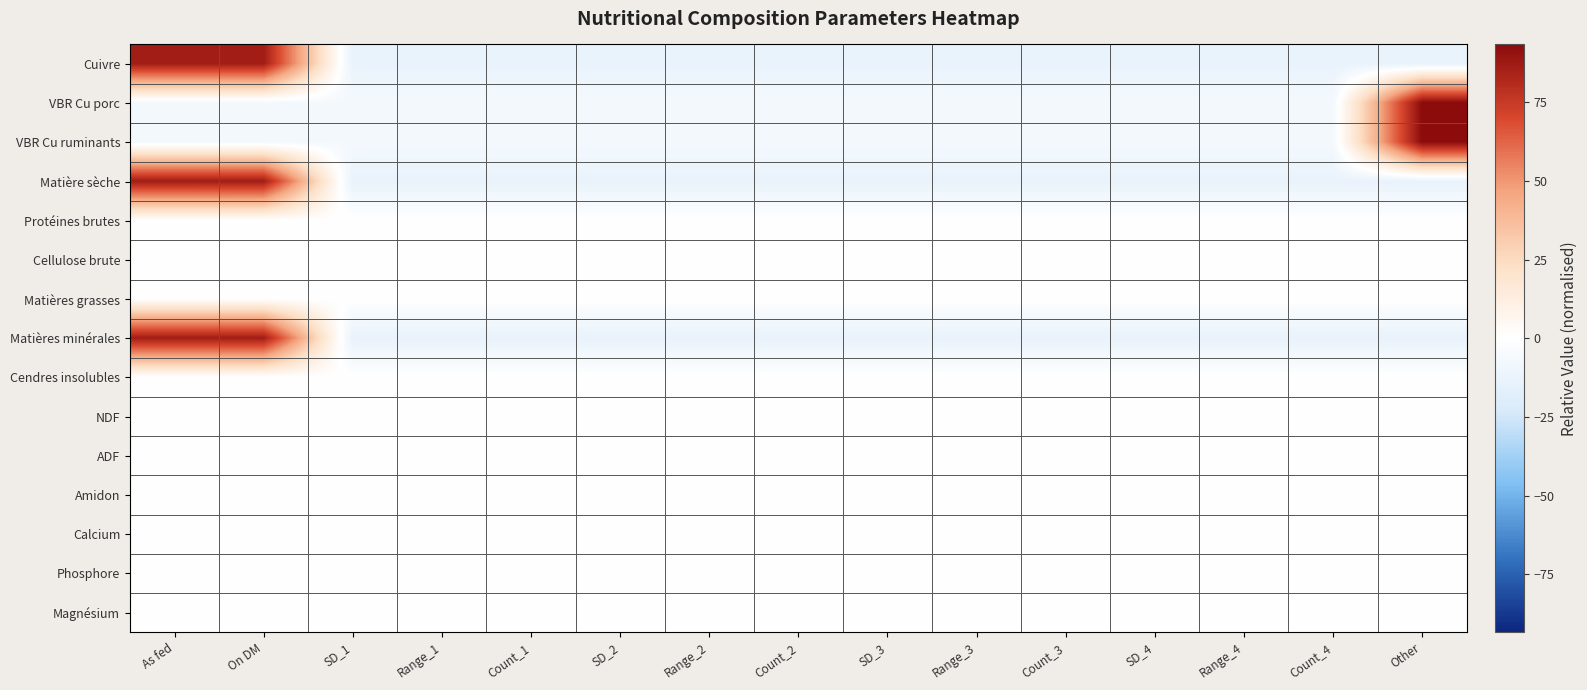

Which label corresponds to the largest value in the chart?

Other